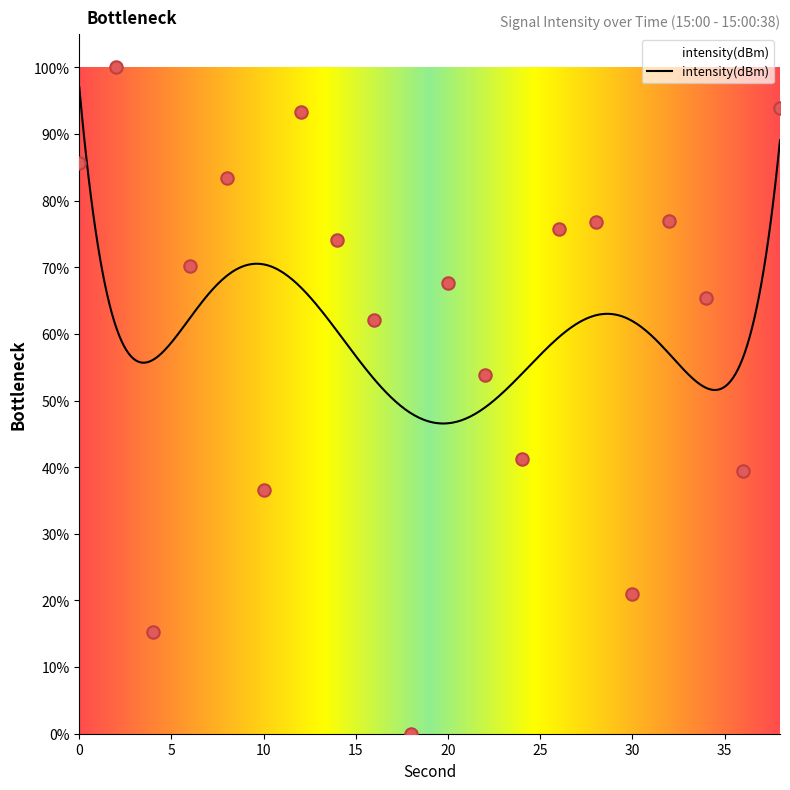

What is the change in value from 18 to 28?

+76.8